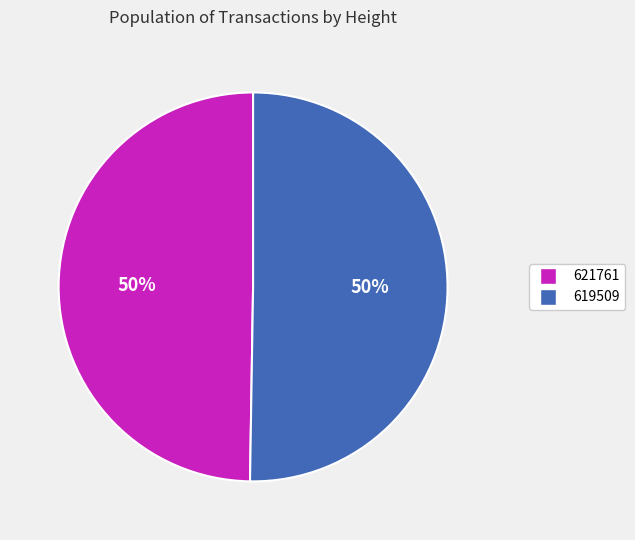

How many slices are in this pie chart?

2